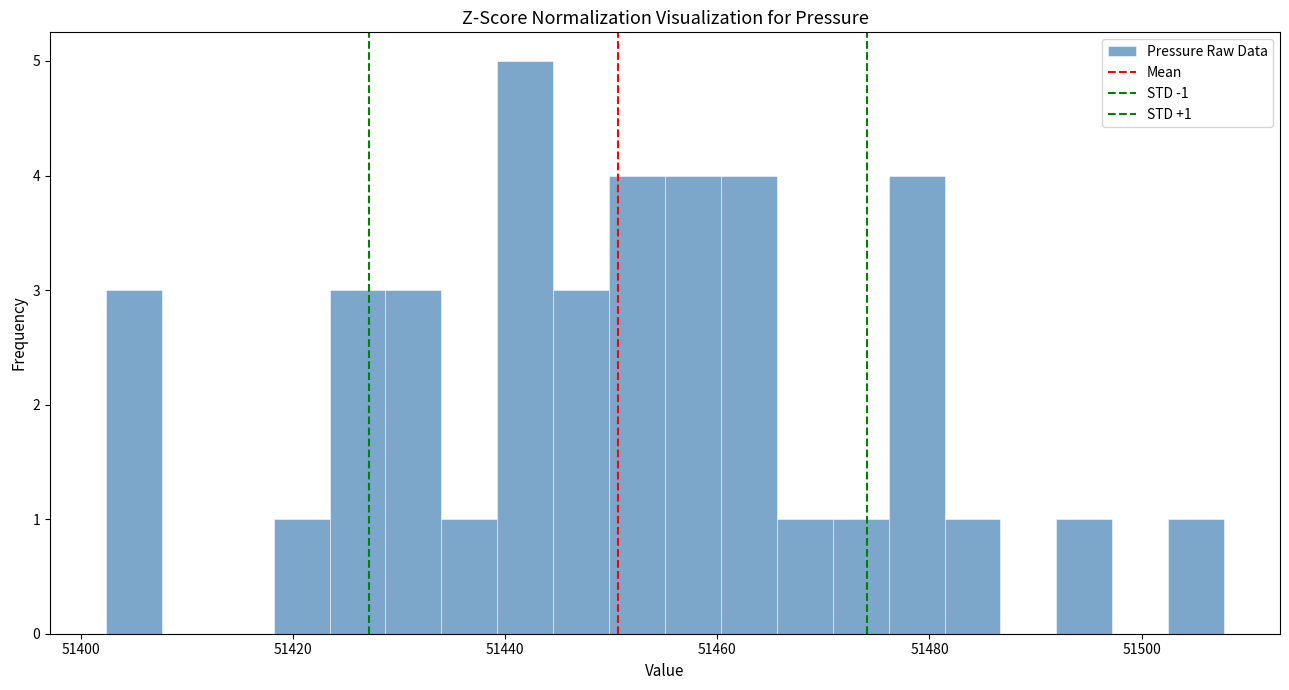

Around what value on the x-axis is the tallest bar? Give the approximate position of its centre, as read against the axis.

51442